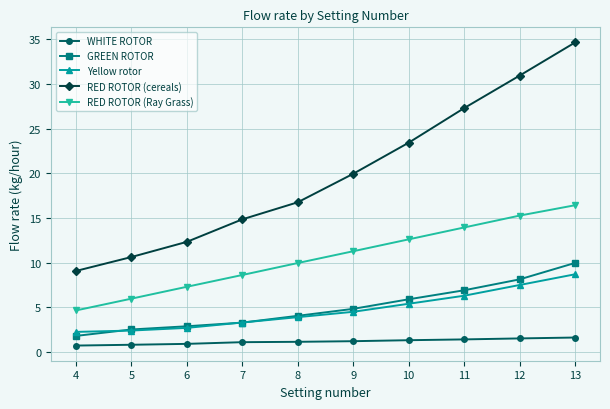

What is the value of the RED ROTOR (cereals) point at the 2nd from the left?

10.6